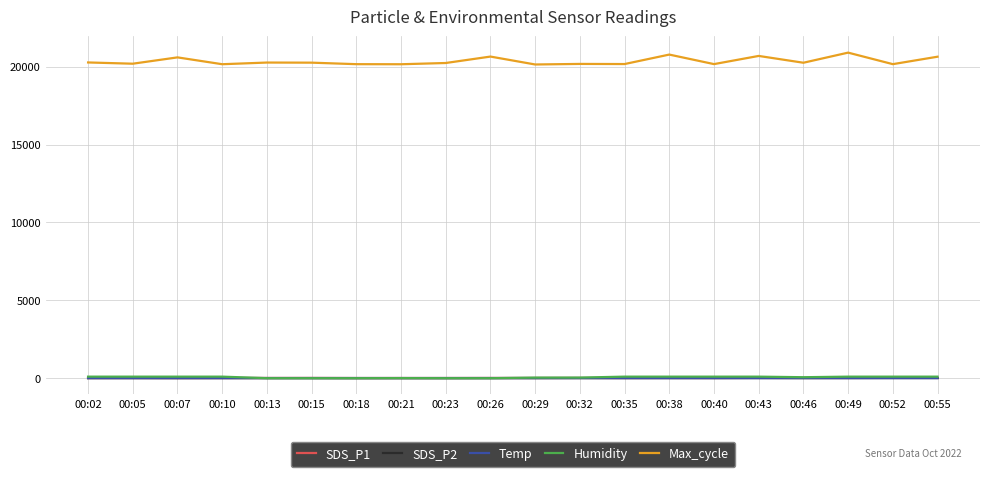

True or false: Max_cycle and SDS_P1 intersect in this chart.

False